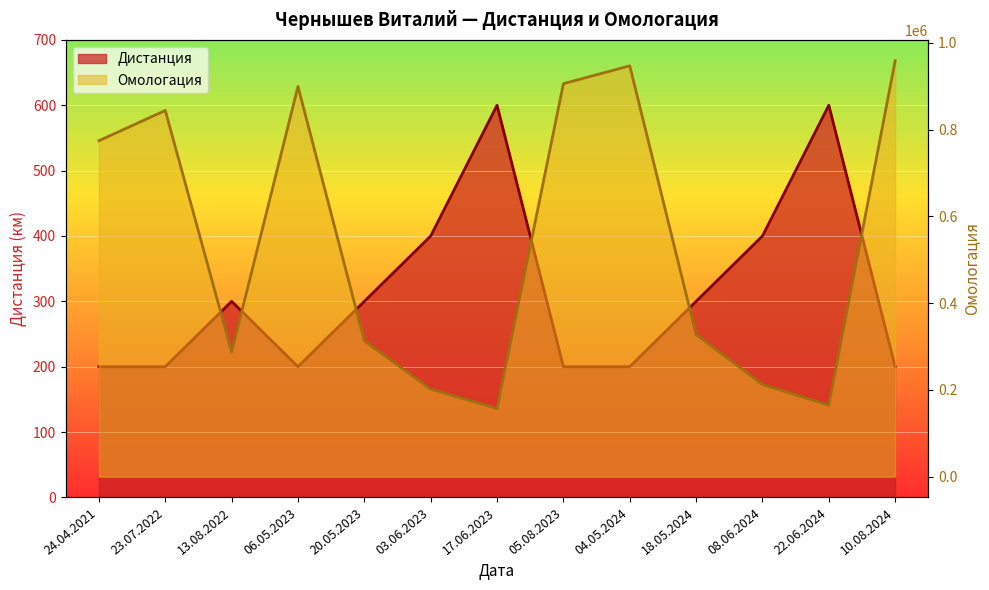

What is the sum of the Дистанция values at 10.08.2024 and 22.06.2024?

800